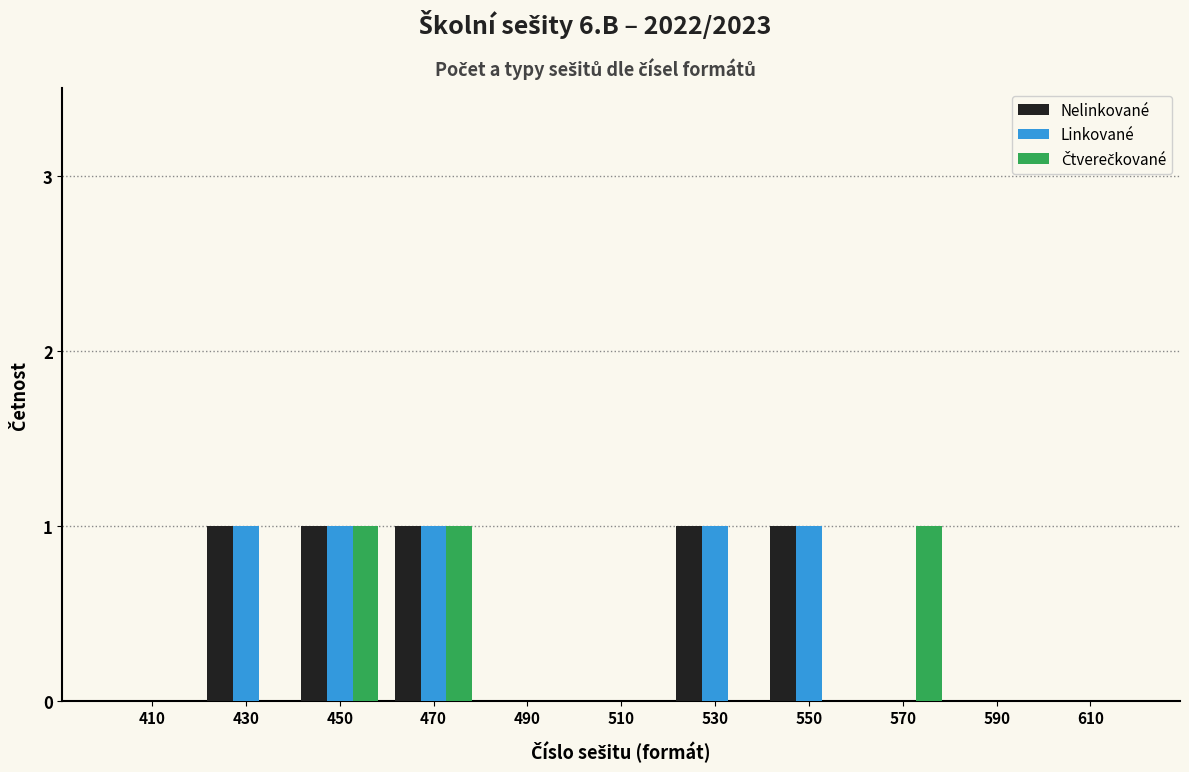

The Nelinkované series shows 0 at 590. True or false?

True